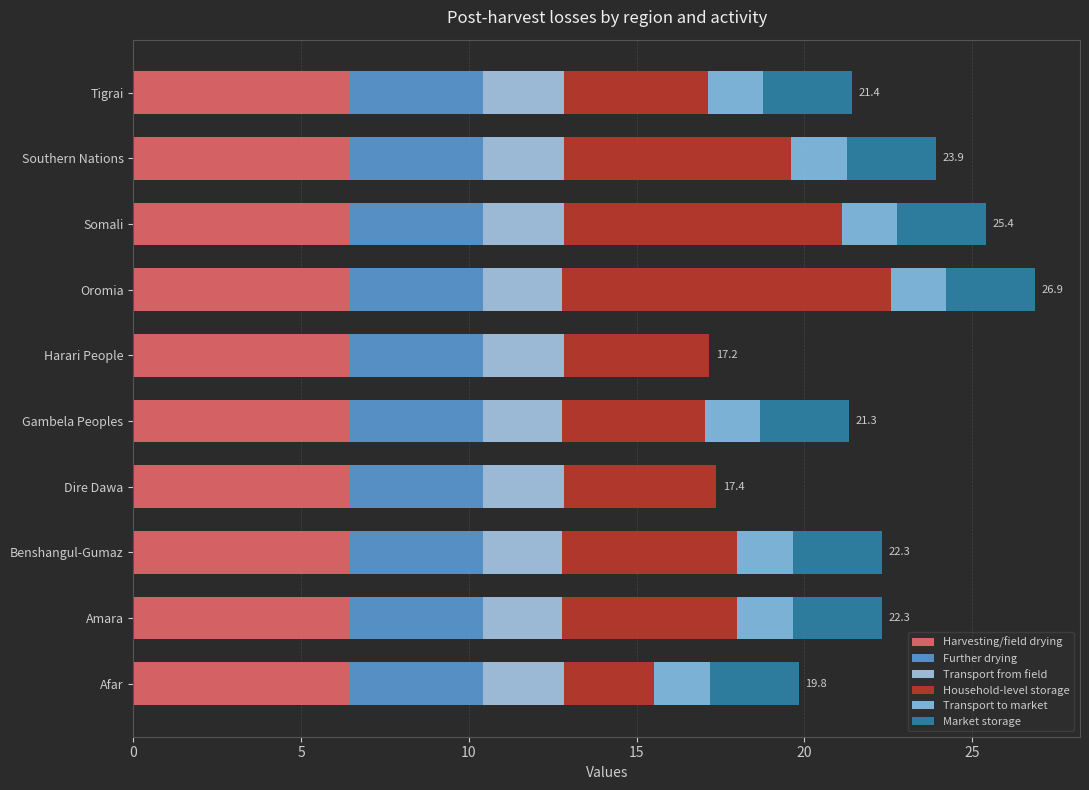

Reading left to right, list all the values displayed in this chart.

Harvesting/field drying: 0.7	0.7	0.7	0.7	0.7	0.7	0.7	0.7	0.7	0.7
Further drying: 0.7	0.7	0.7	0.7	0.7	0.7	0.7	0.7	0.7	0.7
Transport from field: 2.4	2.4	2.4	2.4	2.4	2.4	2.4	2.4	2.4	2.4
Household-level storage: 2.7	5.2	5.2	4.5	4.3	4.3	9.8	8.3	6.8	4.3
Transport to market: 1.6	1.6	1.6	0.0	1.6	0.0	1.6	1.6	1.6	1.6
Market storage: 2.6	2.6	2.6	0.0	2.6	0.0	2.6	2.6	2.6	2.6